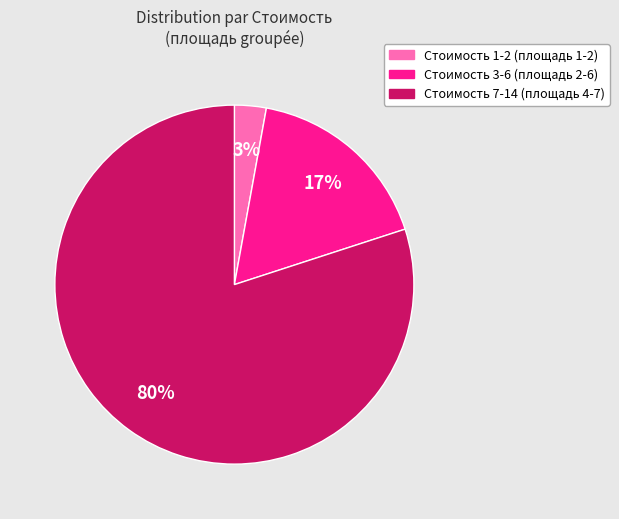

To the nearest percent, what is the average slice percentage?

33%